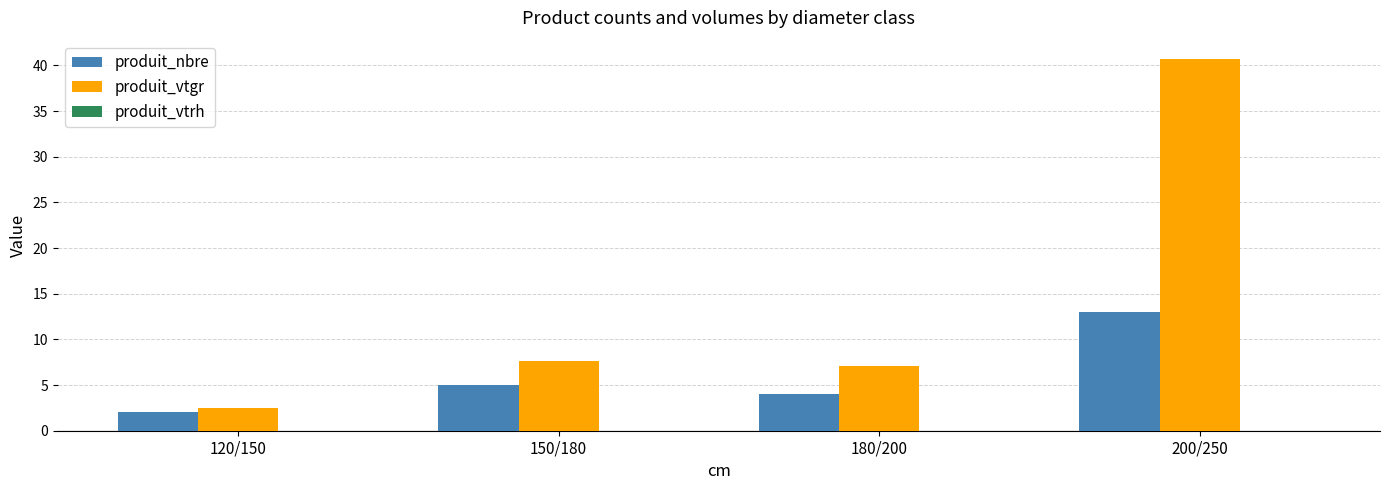

At 180/200, list the series in order from smallest to largest.

produit_nbre, produit_vtgr